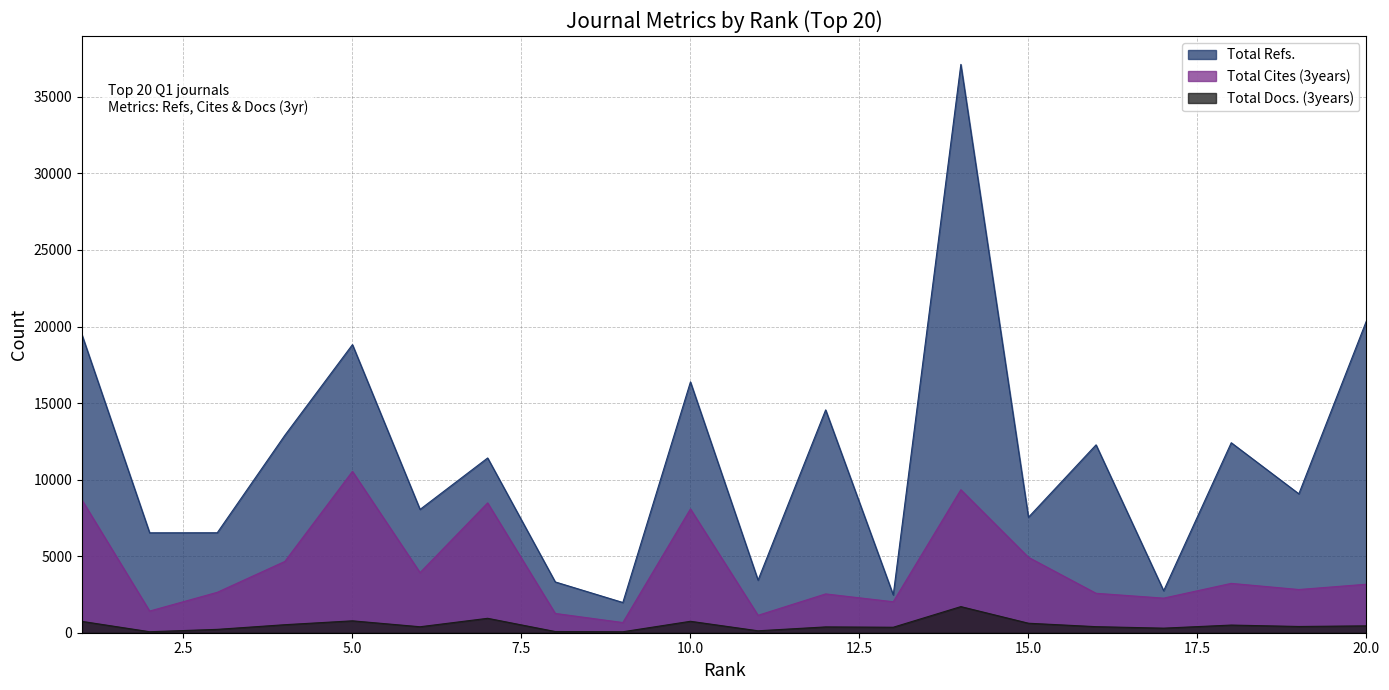

Does the chart display data point markers on the line(s)?

No